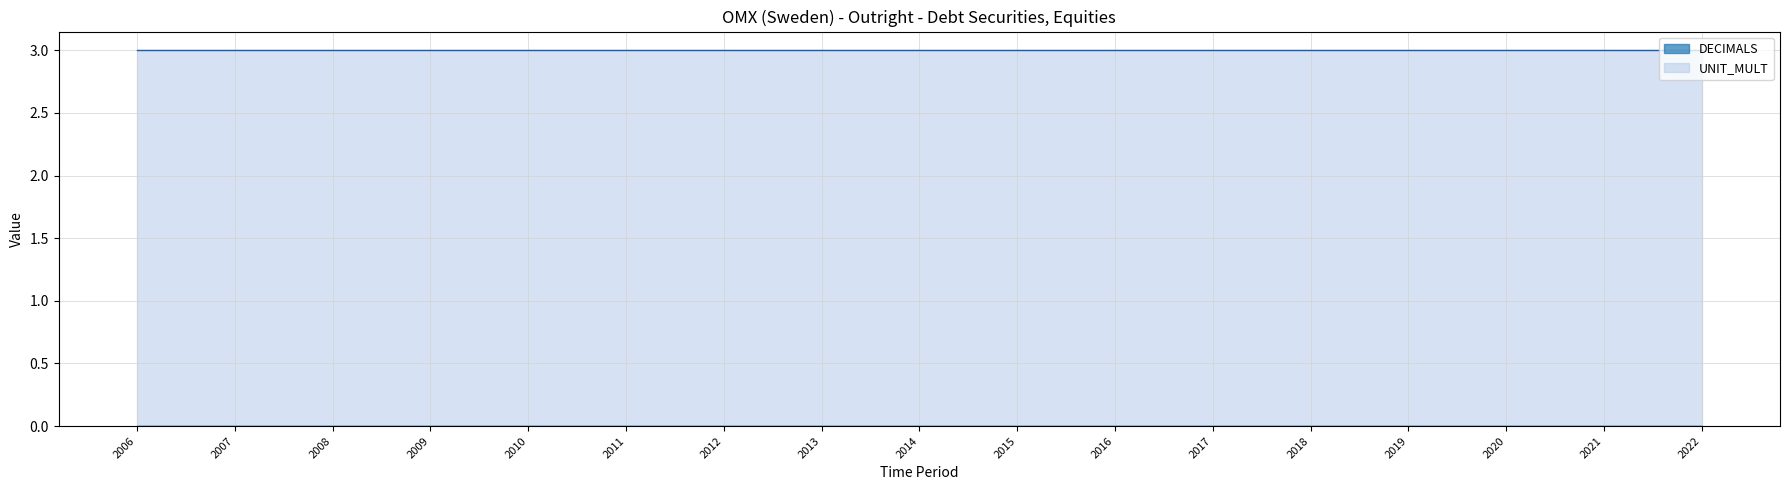

What is the sum of the UNIT_MULT values at 2007 and 2014?

6